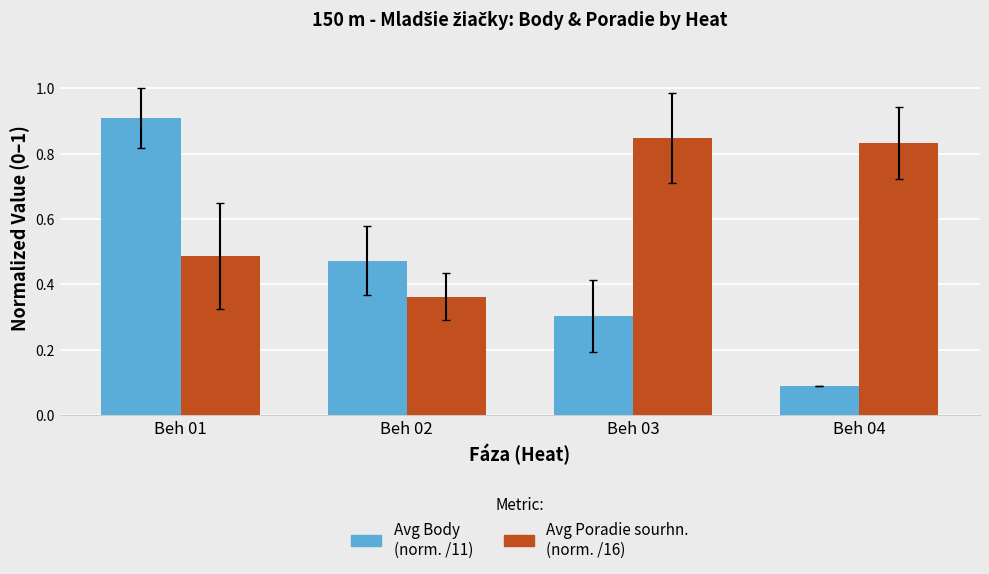

What is the total value across all series at Beh 03?

1.2